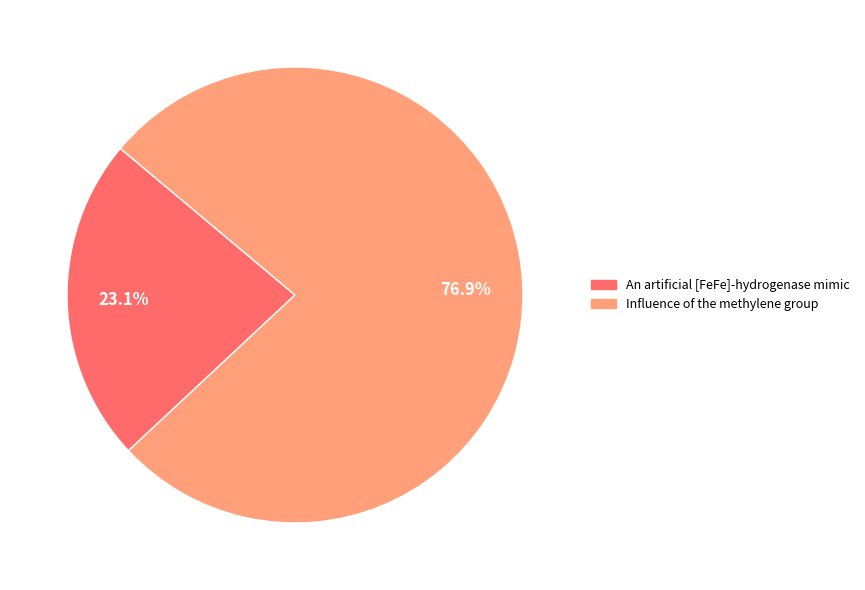

To the nearest percent, what is the average slice percentage?

50%